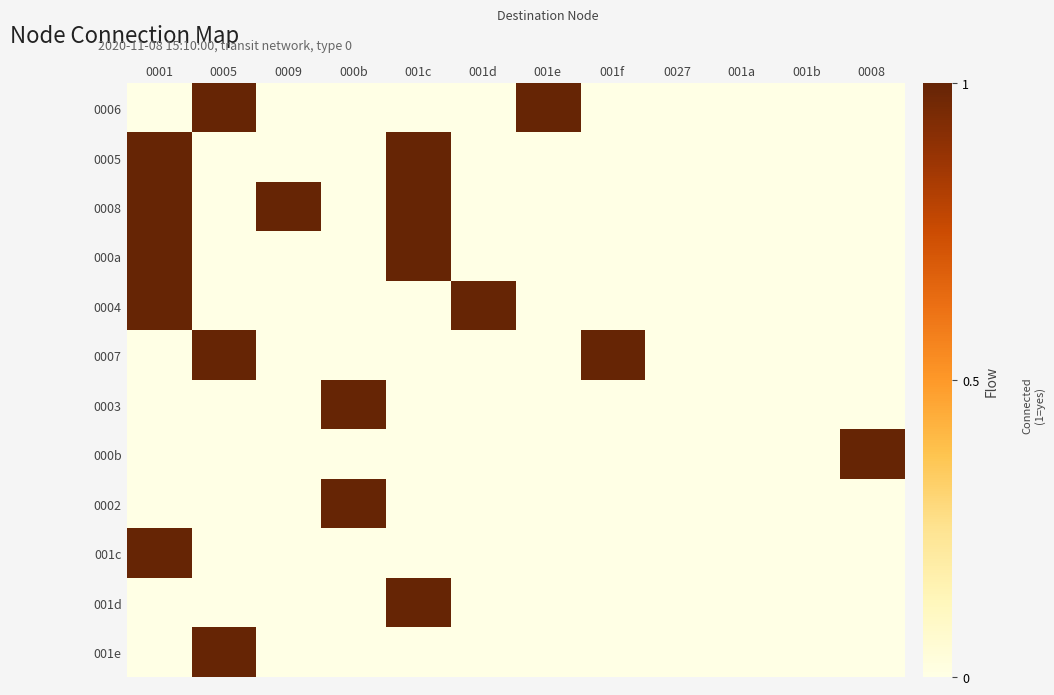

What is the greatest value displayed?

1